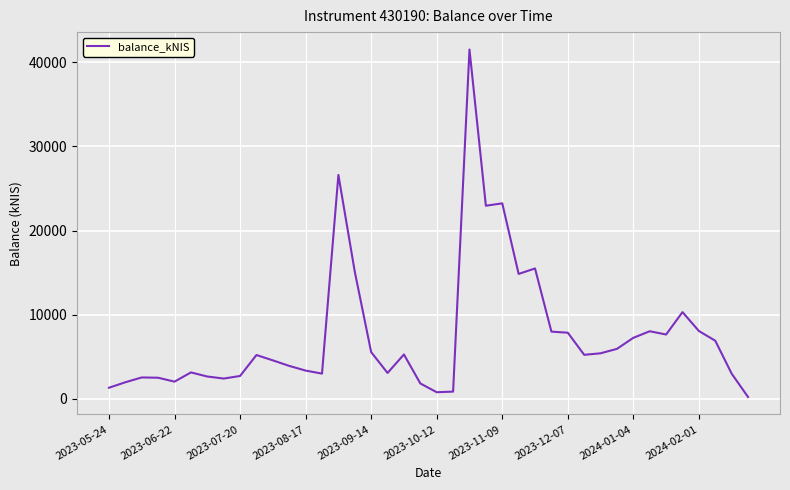

What is the greatest value displayed?

41532.9